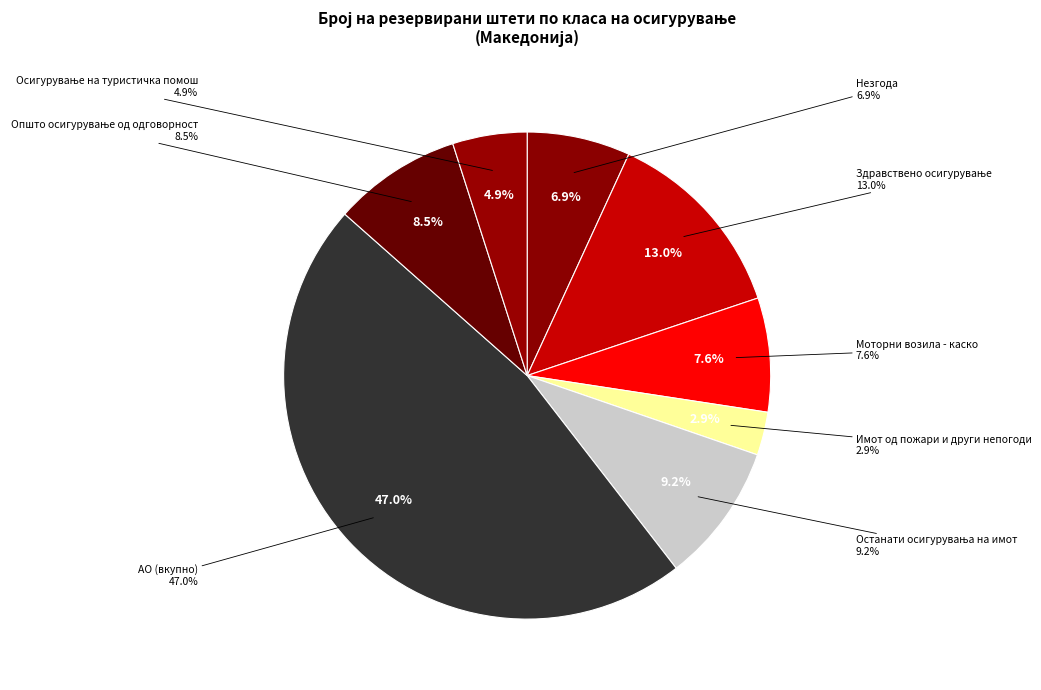

What is the change in value from Имот од пожари и други непогоди to АО (вкупно)?

+554